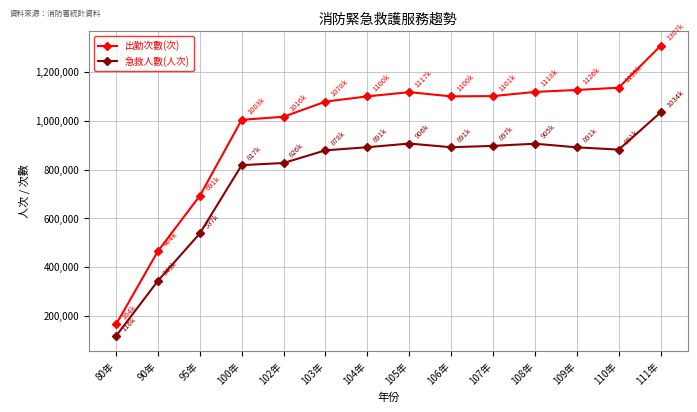

What is the average value of the 出勤次數(次) series?

966296